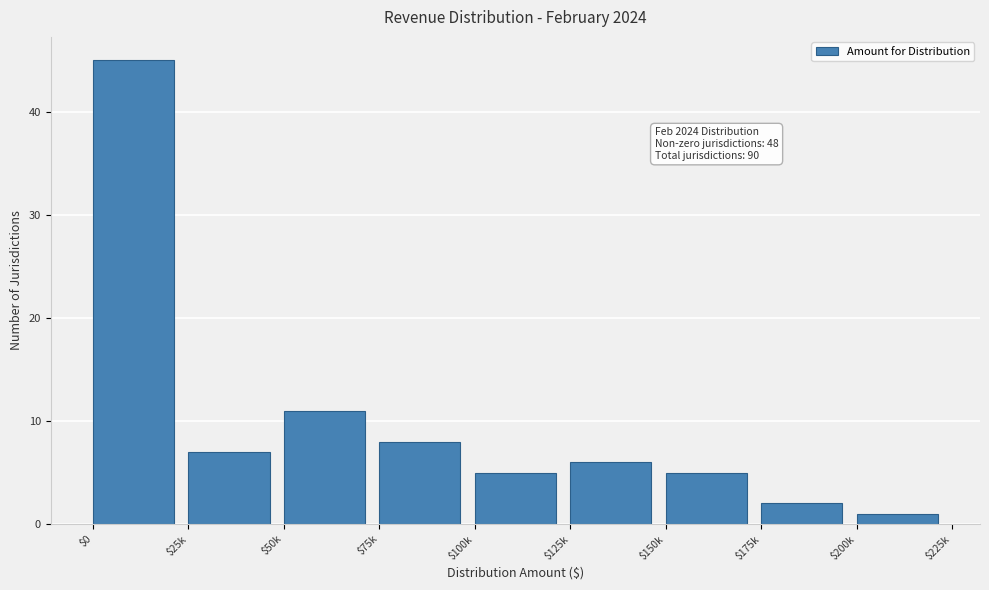

Reading left to right, extract all data points from this chart.

45	7	11	8	5	6	5	2	1